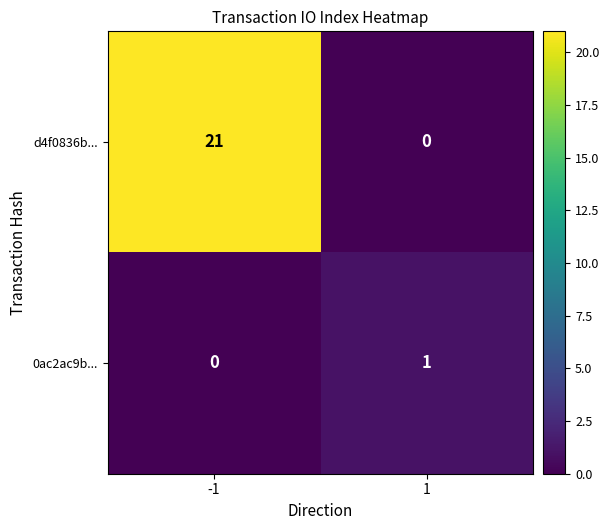

Between -1 and 1, which series saw the biggest shift?

d4f0836b...